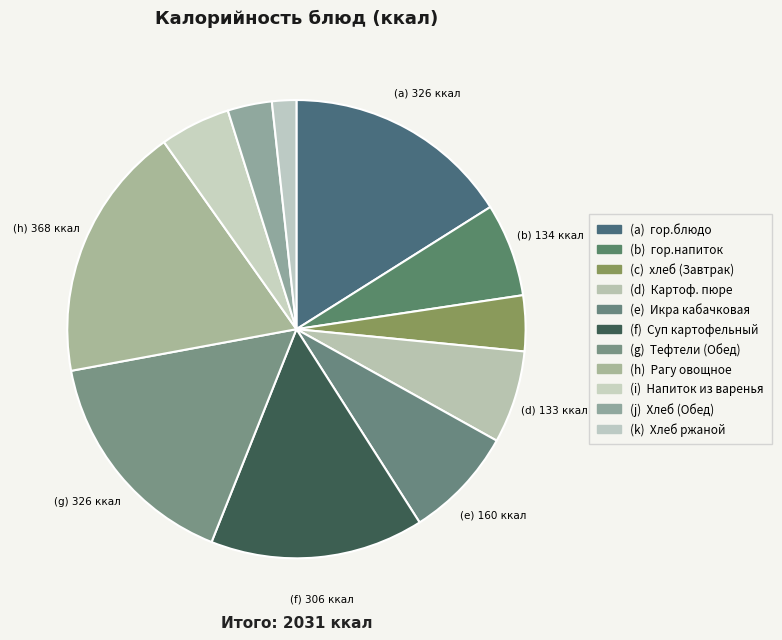

How many slices are in this pie chart?

11